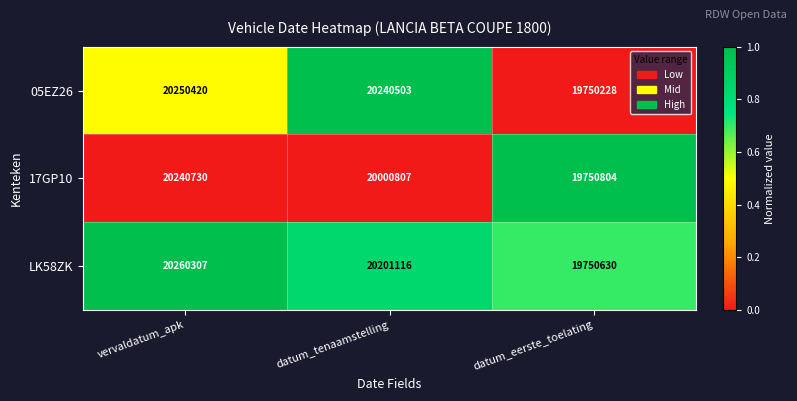

Which label corresponds to the largest value in the chart?

vervaldatum_apk